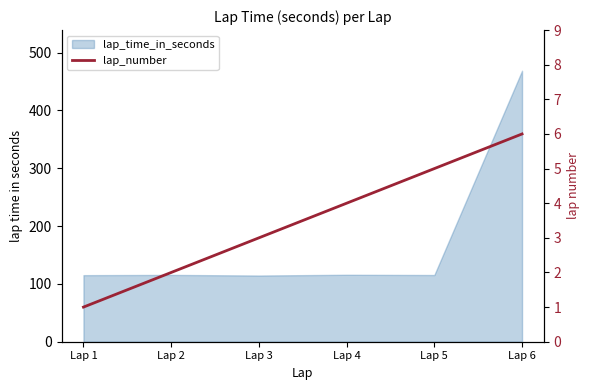

What is the smallest value displayed?

1